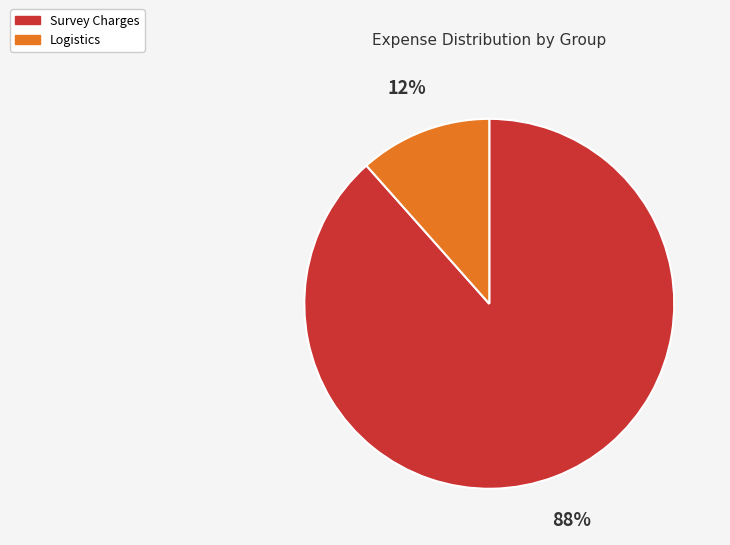

Which category accounts for the majority?

Survey Charges